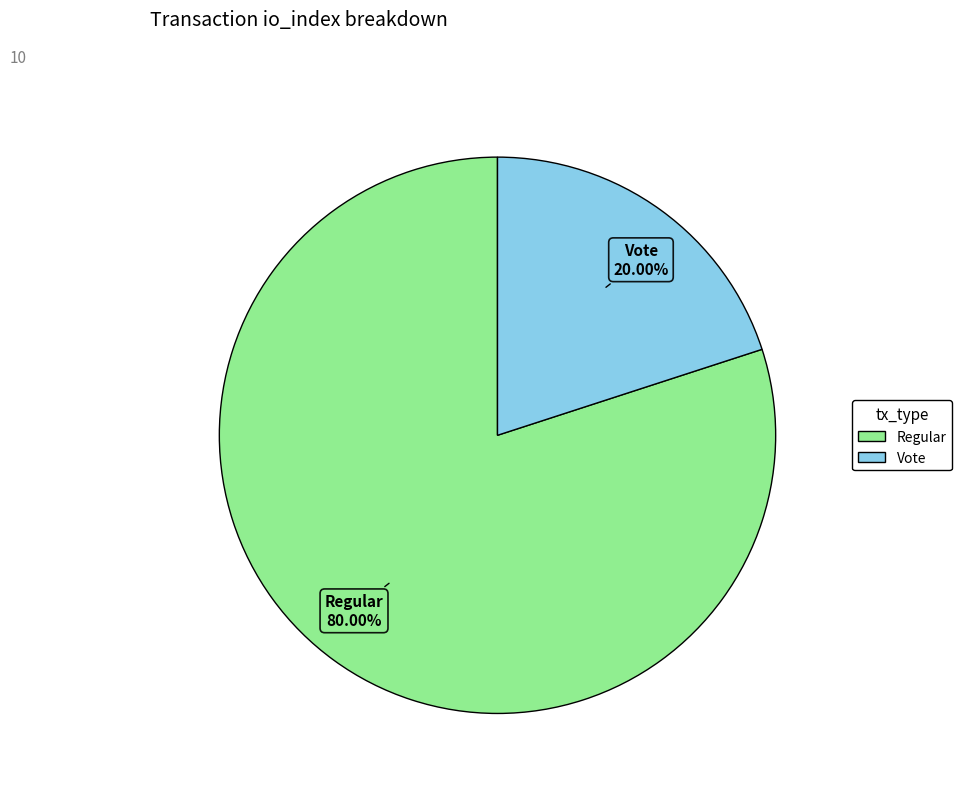

Count the number of slices in the pie.

2